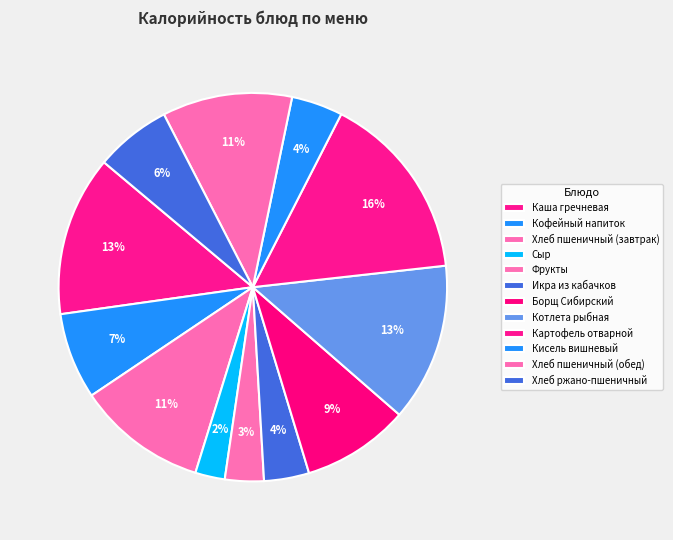

Combined, do Сыр and Хлеб пшеничный (обед) account for over 50%?

No